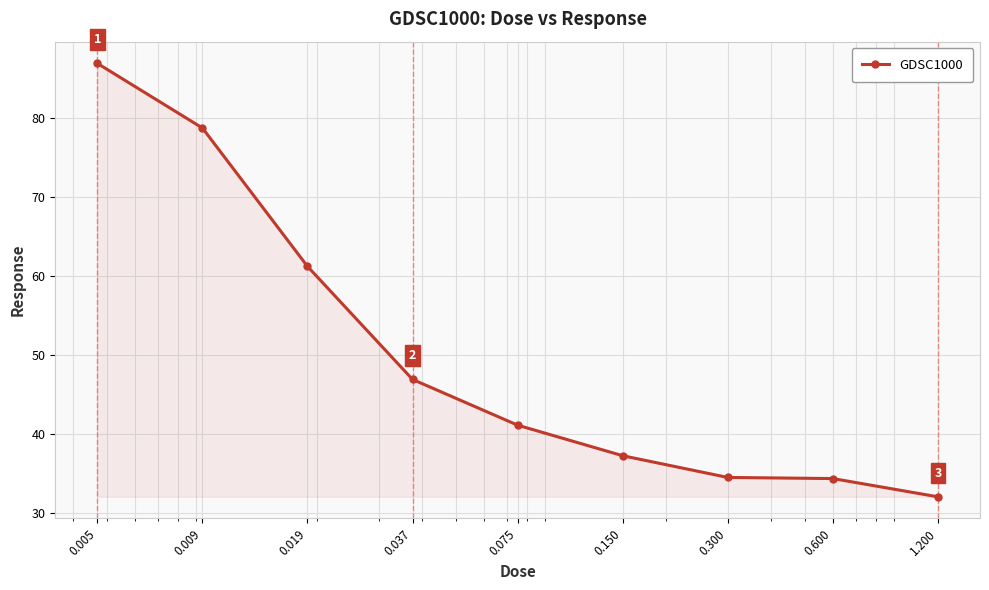

What is the maximum value shown in the chart?

86.9